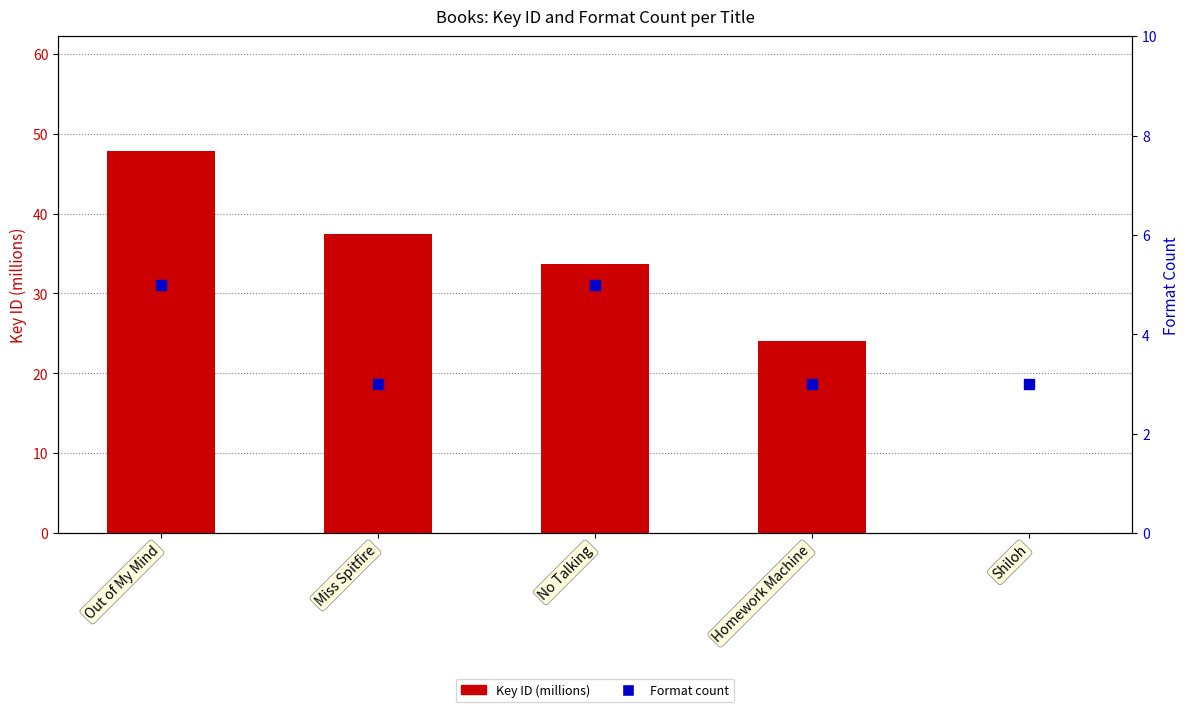

Which series has the largest Y range (max minus min)?

Key (millions)